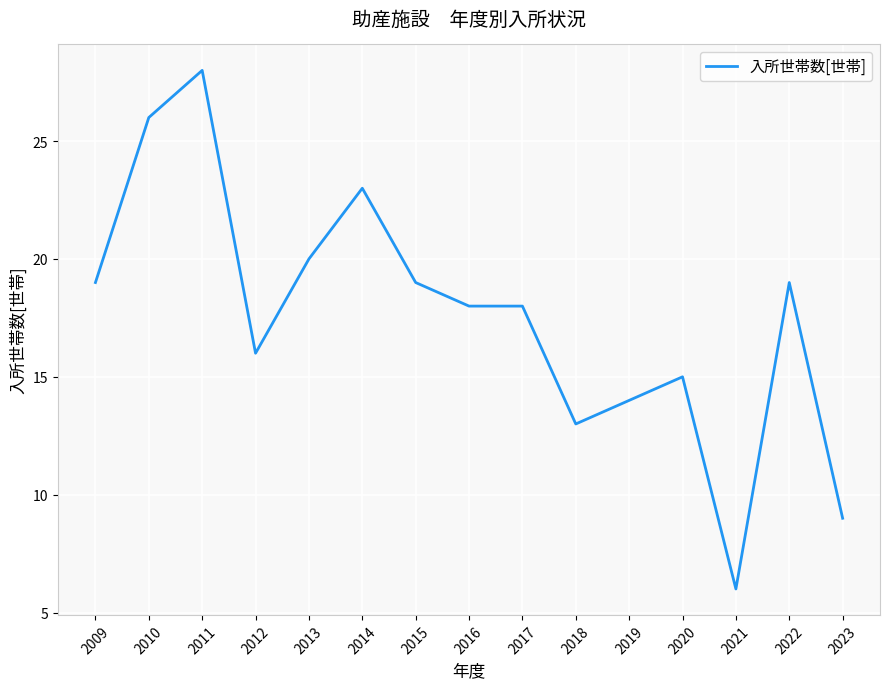

What is the ratio of the value at 2013 to the value at 2017?

1.1